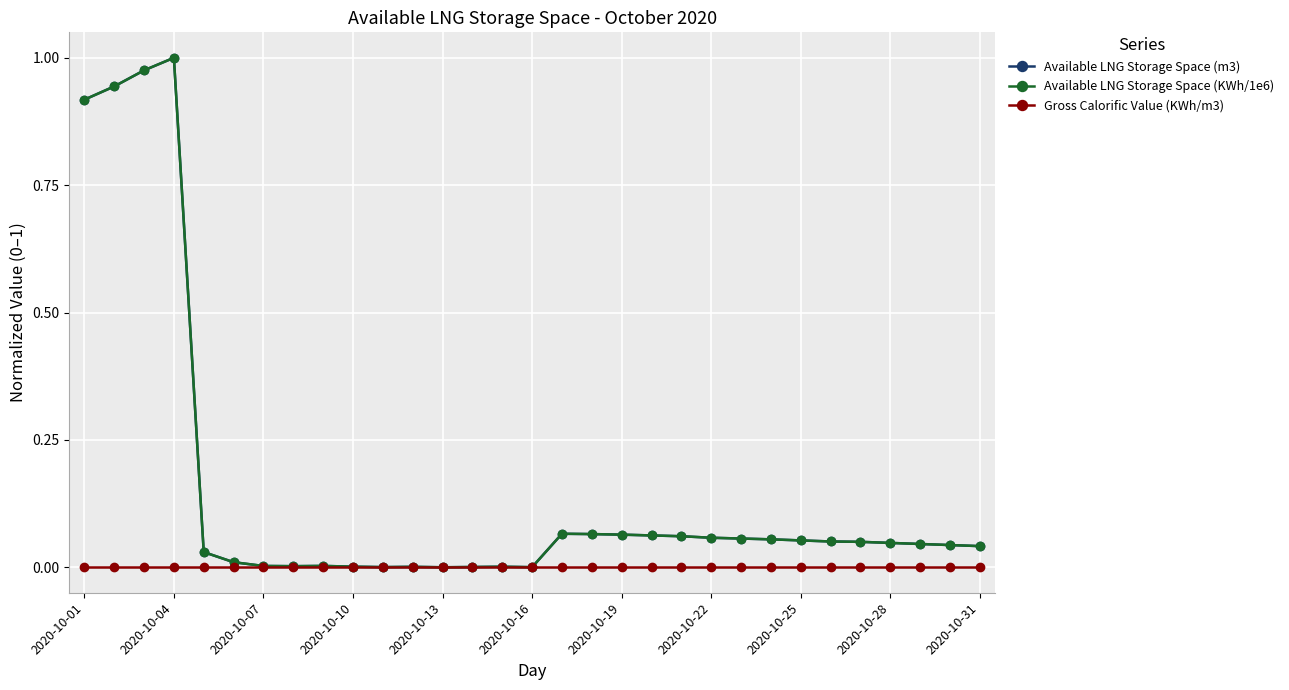

True or false: Available LNG Storage Space (m3) has more than 2 points higher than both neighbors.

True